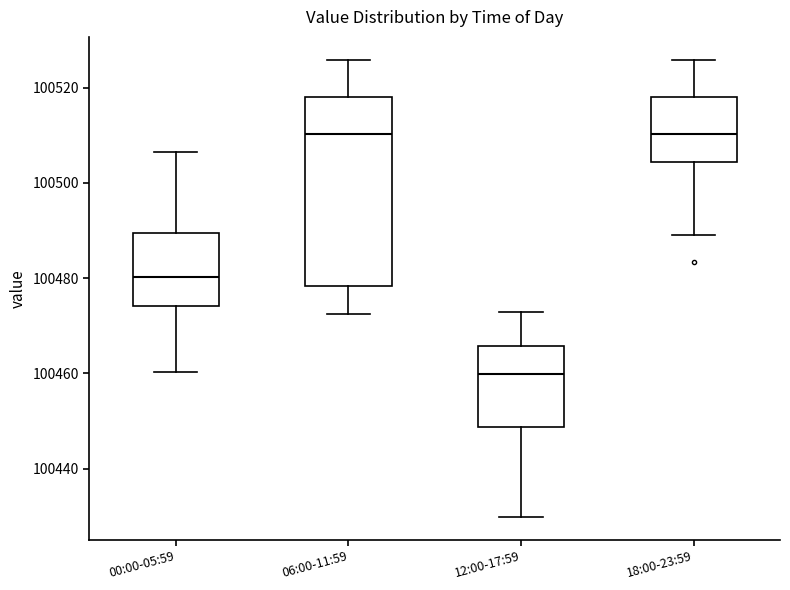

Reading left to right, transcribe this box plot: for each box, give where its median line is, the range the box spans, and where its two whiskers end, as read against the y-axis. The values are not printed on the chart, so give them approximately, as read against the axis.

00:00-05:59: median 100480, box 100474 to 100490, whiskers 100460 to 100506
06:00-11:59: median 100510, box 100478 to 100518, whiskers 100472 to 100526
12:00-17:59: median 100460, box 100448 to 100466, whiskers 100430 to 100472
18:00-23:59: median 100510, box 100504 to 100518, whiskers 100490 to 100526